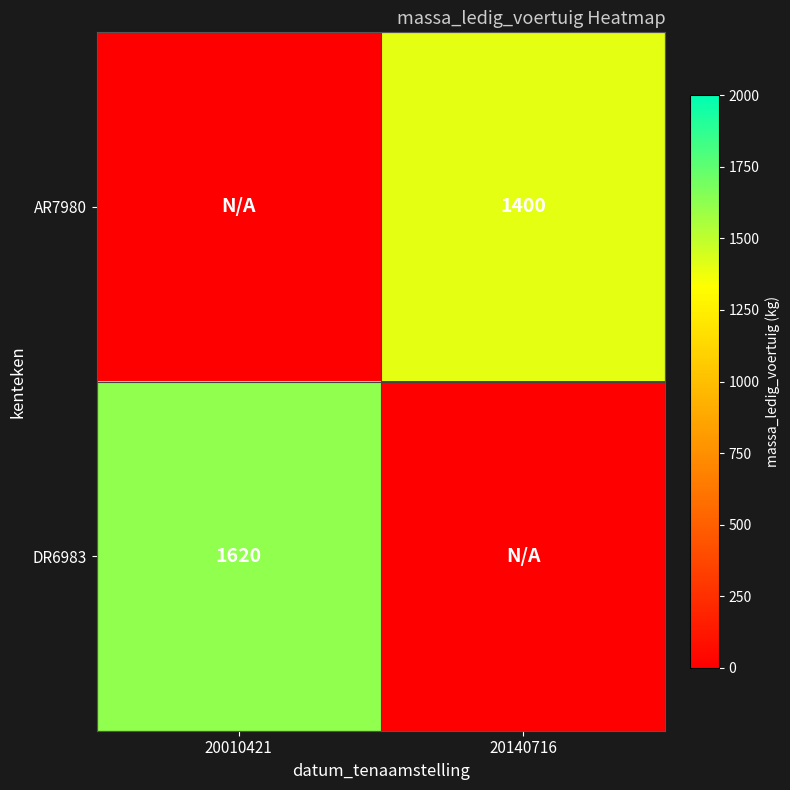

The value of DR6983 at 20010421 is 2696. True or false?

False